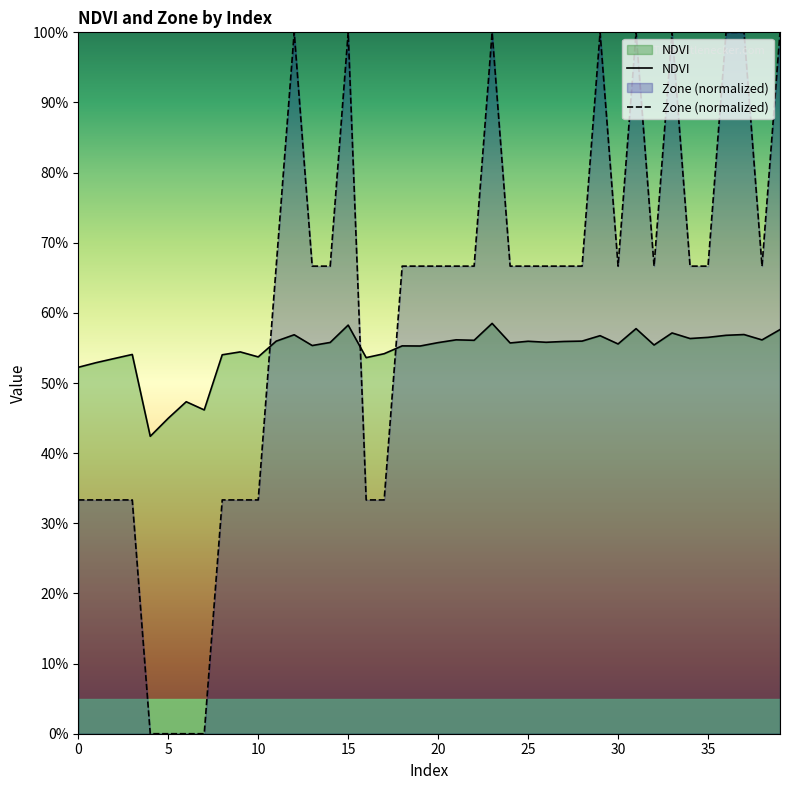

In NDVI, how many points are lower than both neighbors (excluding endpoints)?

13